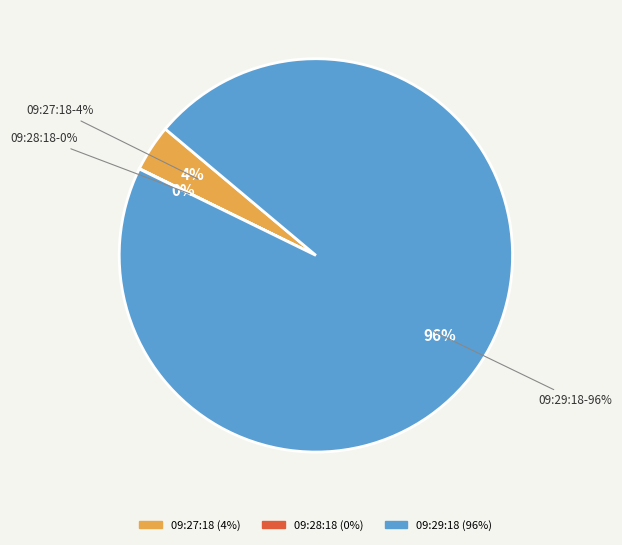

To the nearest percent, what is the difference between the largest and smallest slice percentages?

96%